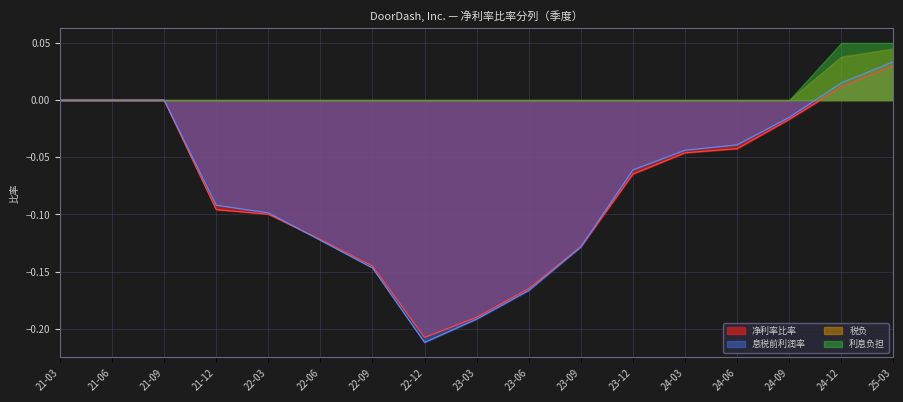

Count the number of data series in this chart.

4